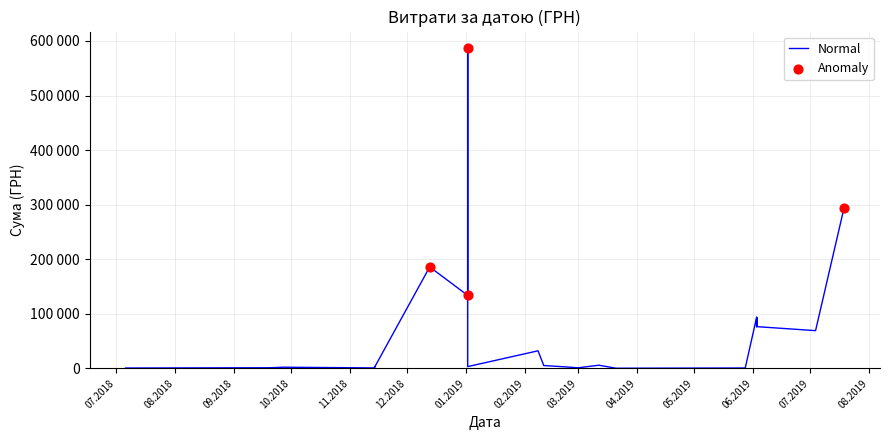

What is the change in value from 13 to 19?

+4188.2